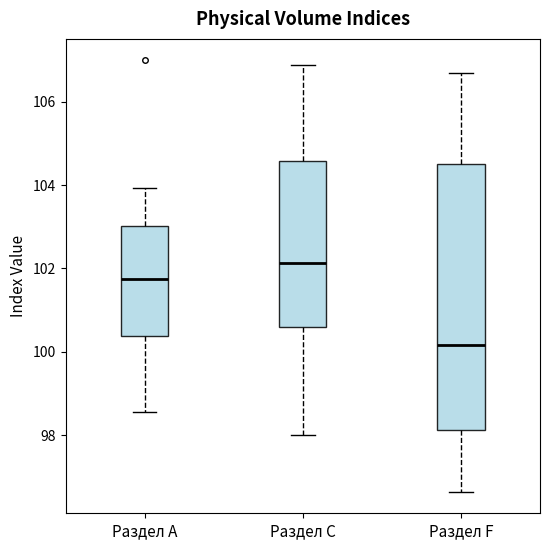

Reading left to right, transcribe this box plot: for each box, give where its median line is, the range the box spans, and where its two whiskers end, as read against the y-axis. The values are not printed on the chart, so give them approximately, as read against the axis.

Раздел A: median 101.8, box 100.4 to 103.0, whiskers 98.6 to 104.0
Раздел C: median 102.2, box 100.6 to 104.6, whiskers 98.0 to 106.8
Раздел F: median 100.2, box 98.2 to 104.6, whiskers 96.6 to 106.6